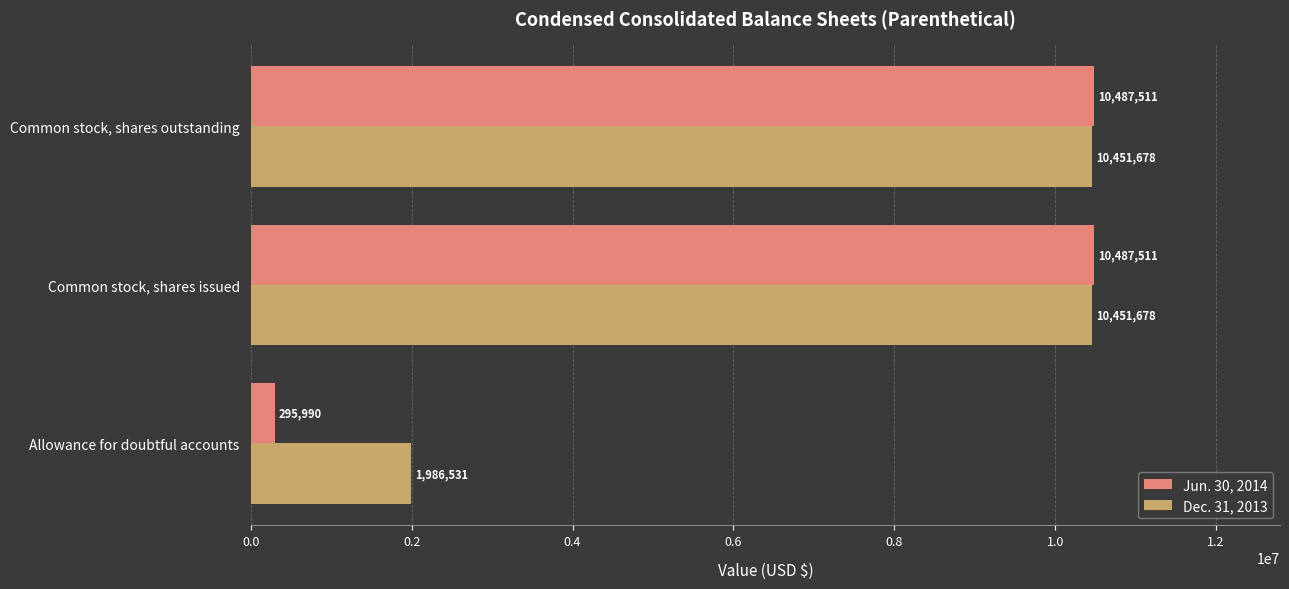

What is the total value across all series at Common stock, shares outstanding?

20939189